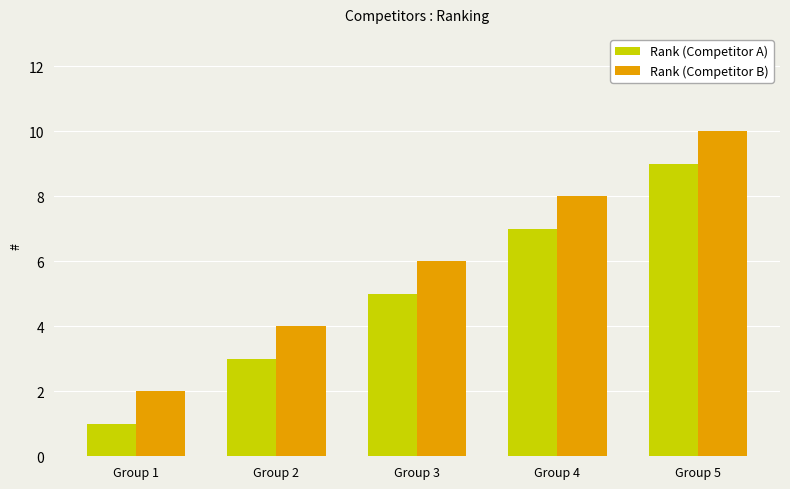

Which series has the largest total across all categories?

Rank (Competitor B)